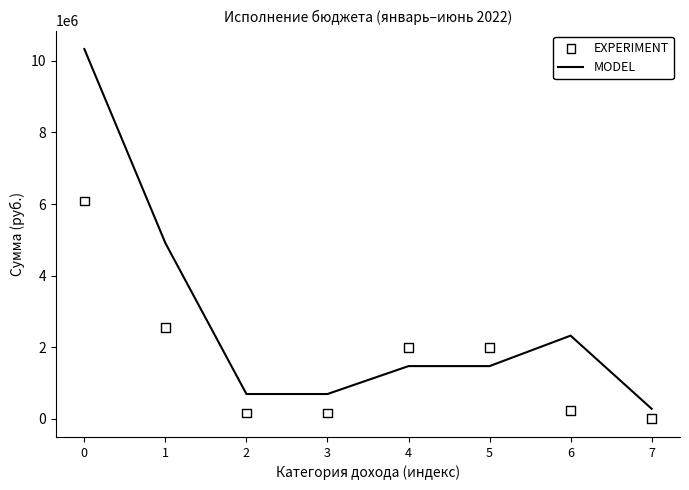

Which series reaches the maximum Y coordinate?

MODEL